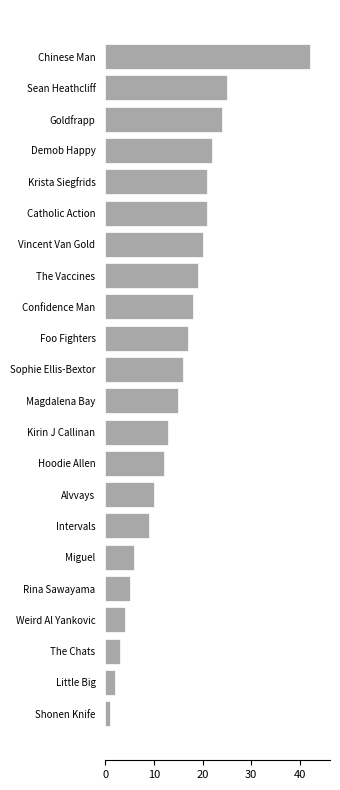

At which category does the chart reach its peak across all series?

Chinese Man